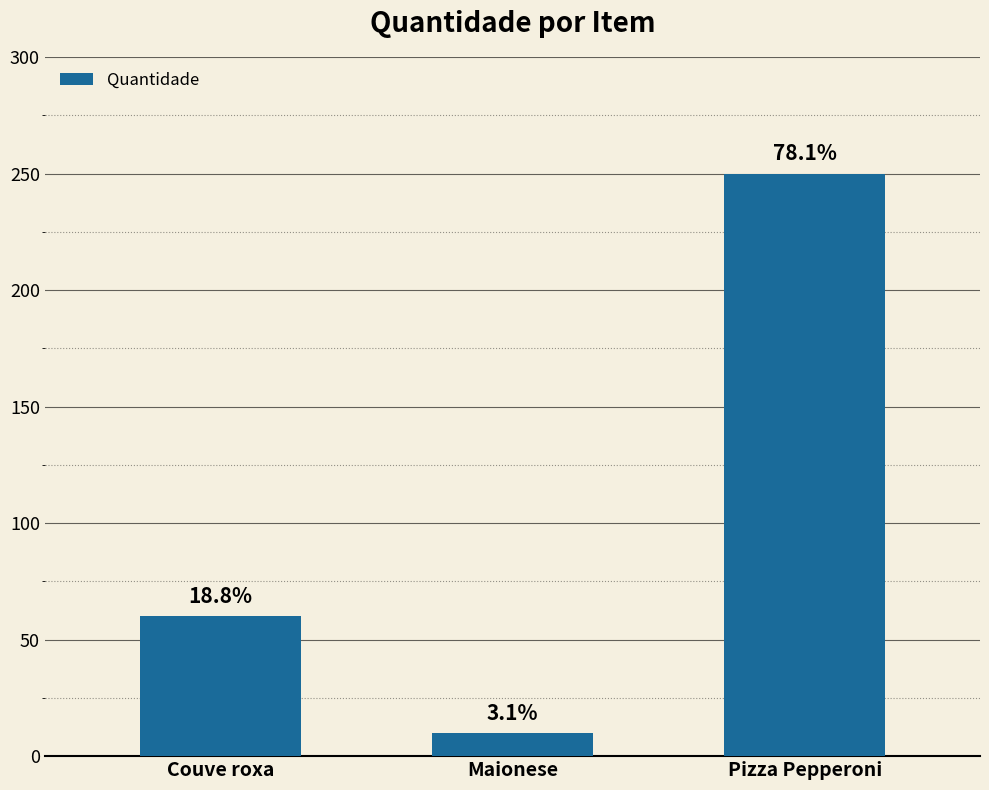

At which category does the chart reach its minimum across all series?

Maionese